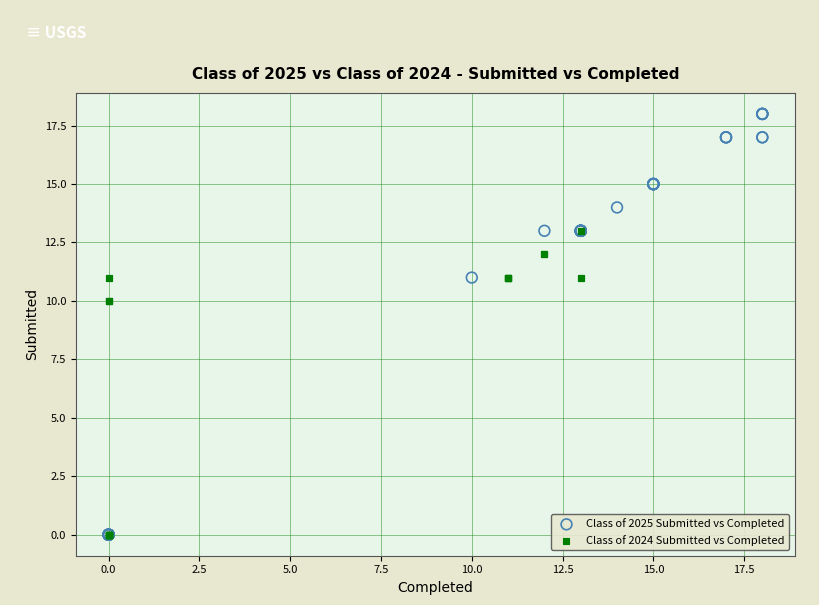

What are all the series names shown in the legend?

Class of 2025 Submitted vs Completed, Class of 2024 Submitted vs Completed